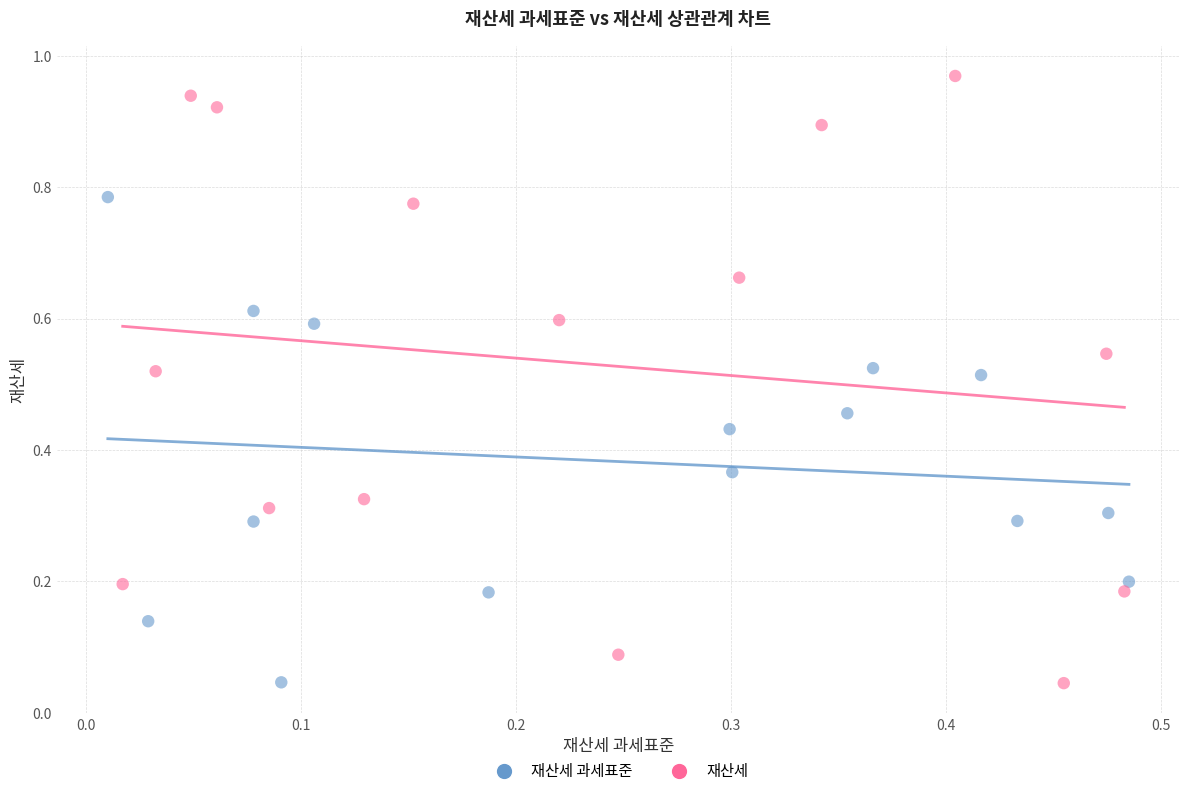

Which series has the widest spread of Y values?

재산세